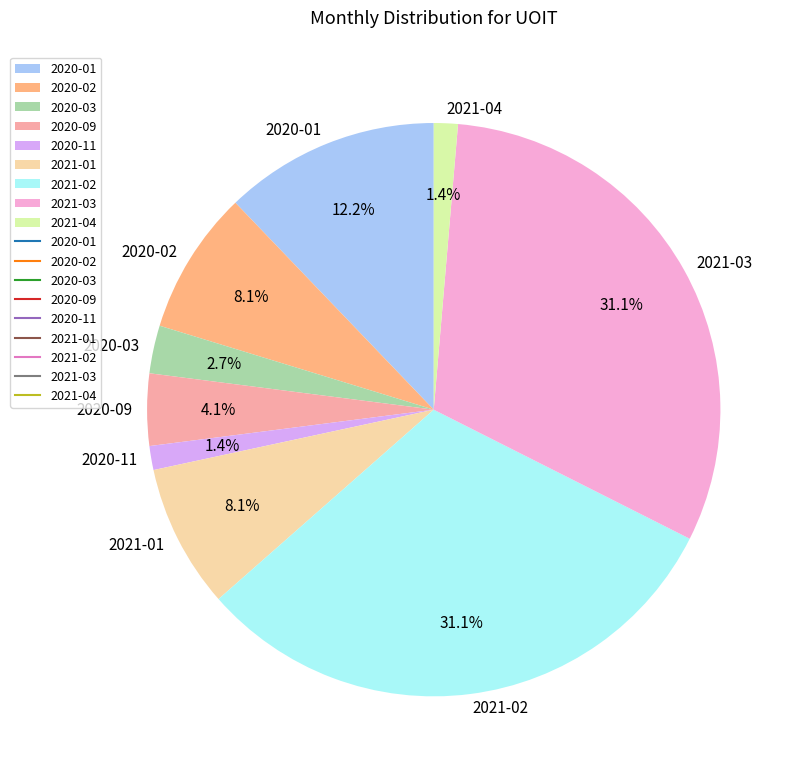

The 2020-02 slice represents 1% of the pie. True or false?

False